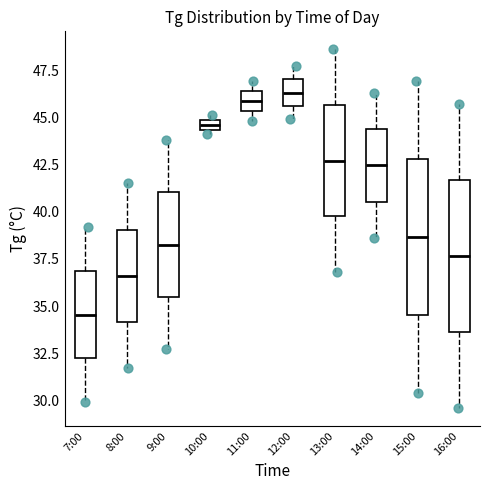

Where does the median line of the box for 14:00 sit on the y-axis? The values are not printed on the chart, so give them approximately, as read against the axis.

42.5